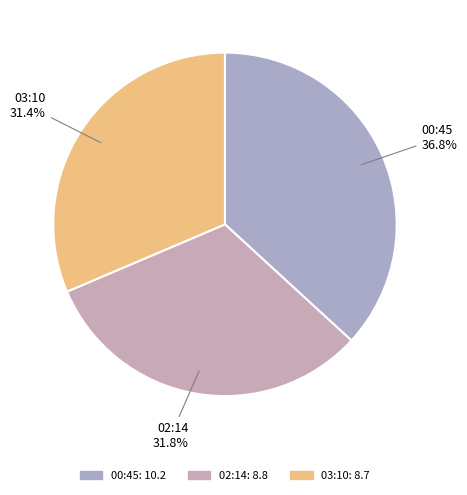

Approximately how many times larger is the value at 03:10 compared to 02:14?

1.0